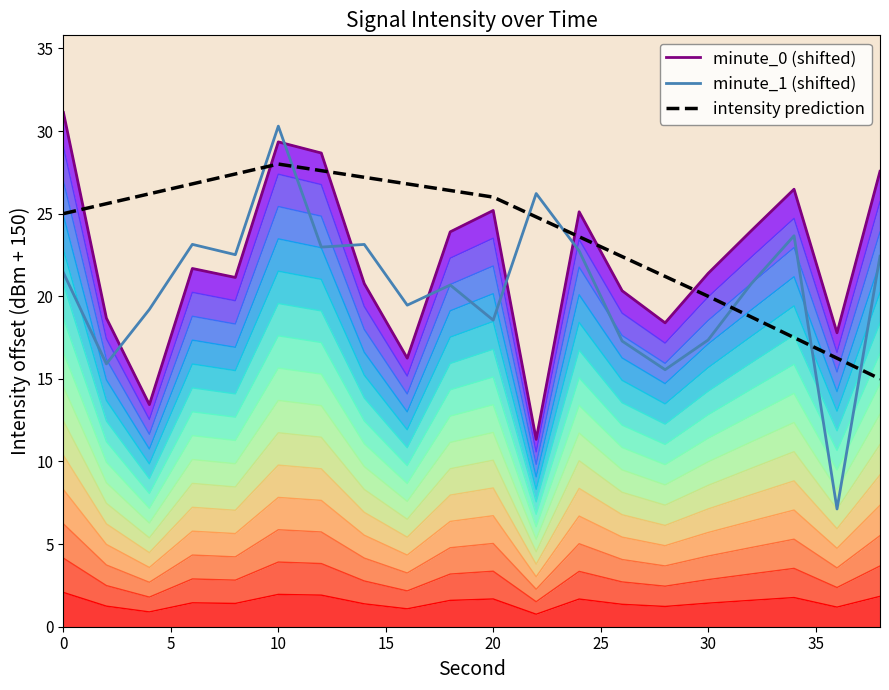

Which category has the lowest value in the minute_1 series?

36